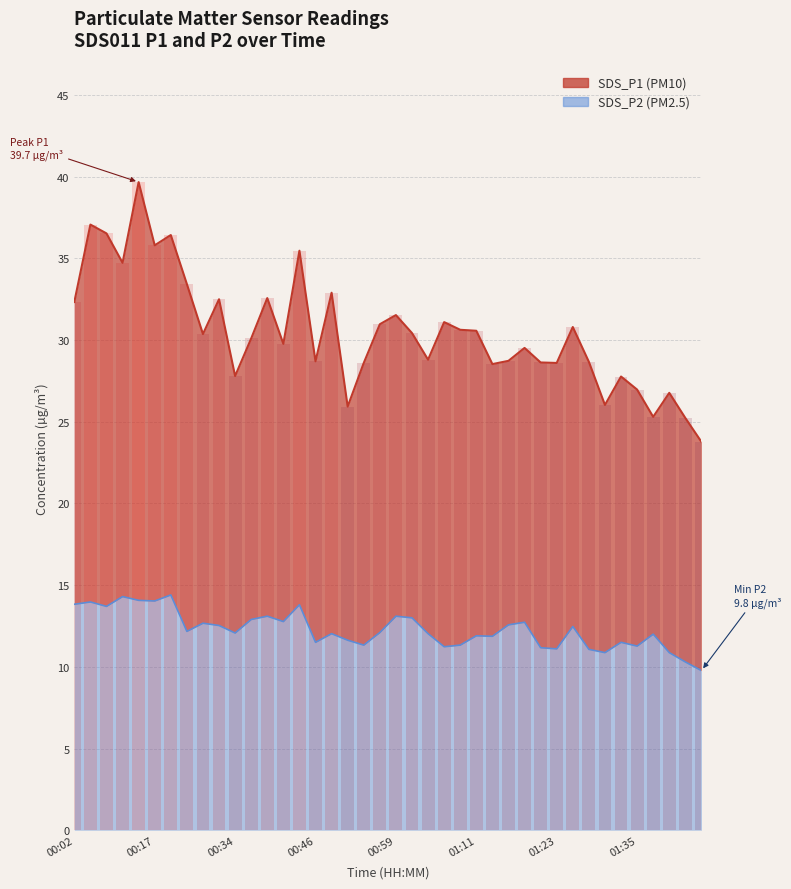

Where is SDS_P2 nearest to the value 12?

01:38